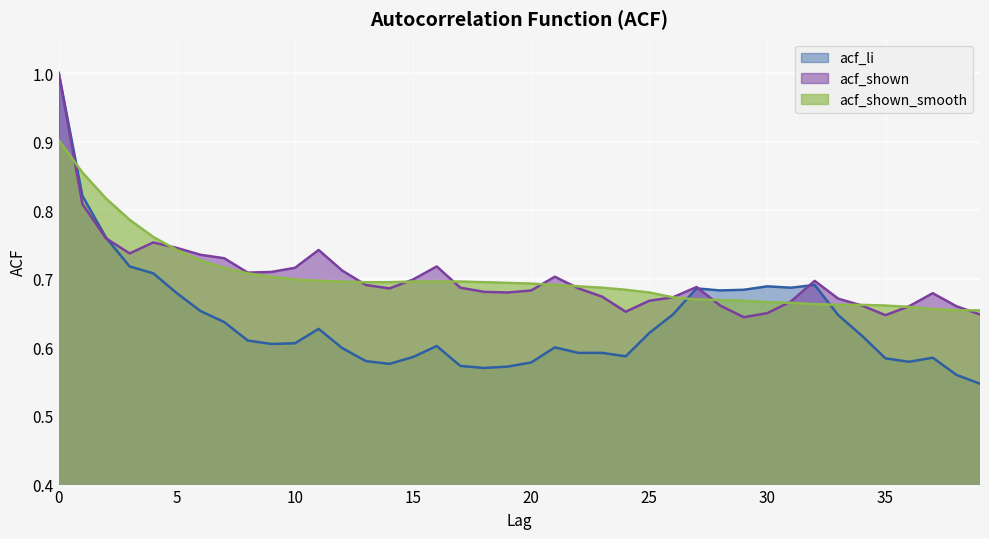

Which series has the largest total across all categories?

acf_shown_smooth